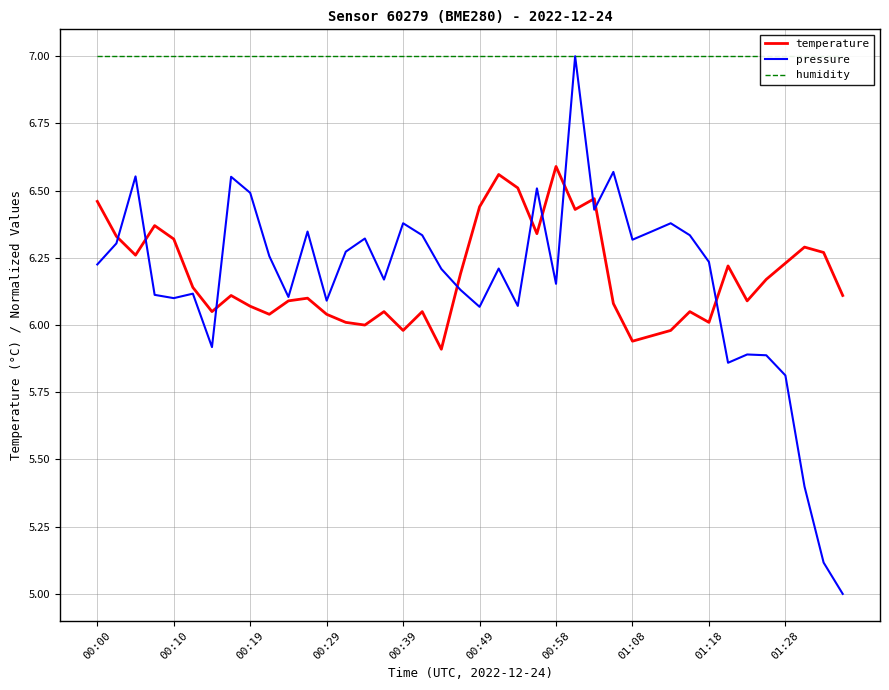

What is the difference between the temperature values at 35 and 13?

0.2